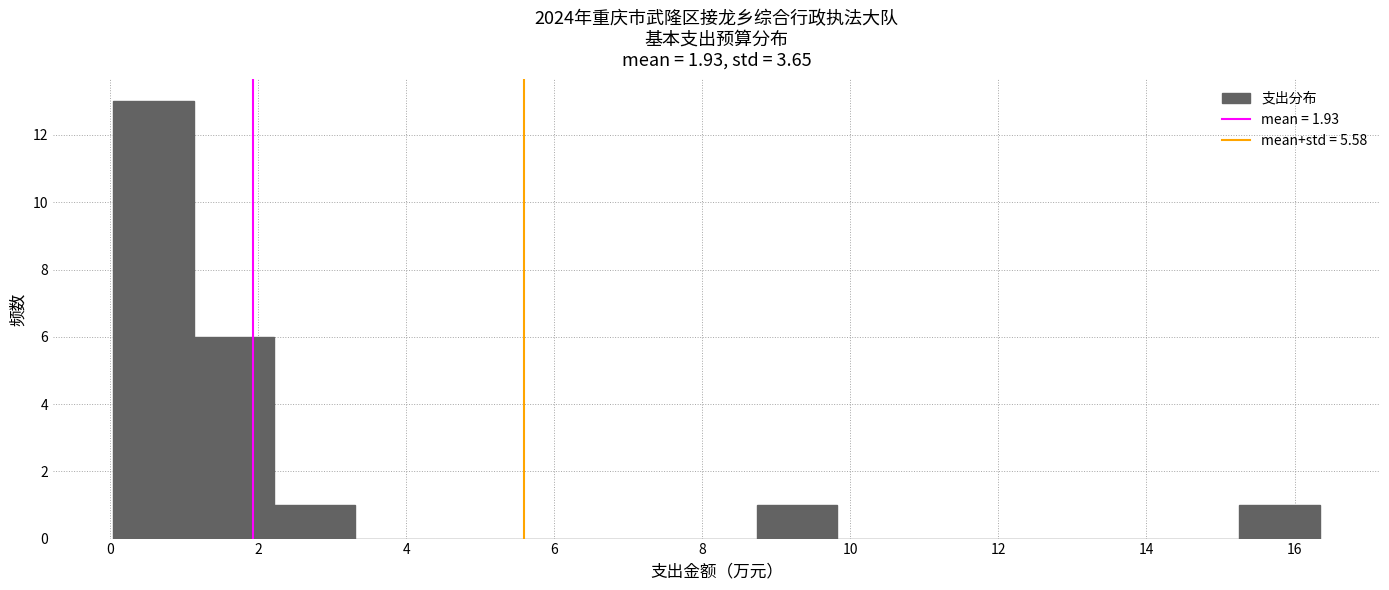

Reading left to right, list every bar in this chart as the range it spans on the x-axis followed by its height. Neither the bar edges nor the heights are printed on the chart, so give them approximately, as read against the axes.

0.0 to 1.2: 13
1.2 to 2.2: 6
2.2 to 3.4: 1
3.4 to 4.4: 0
4.4 to 5.4: 0
5.4 to 6.6: 0
6.6 to 7.6: 0
7.6 to 8.8: 0
8.8 to 9.8: 1
9.8 to 11.0: 0
11.0 to 12.0: 0
12.0 to 13.0: 0
13.0 to 14.2: 0
14.2 to 15.2: 0
15.2 to 16.4: 1